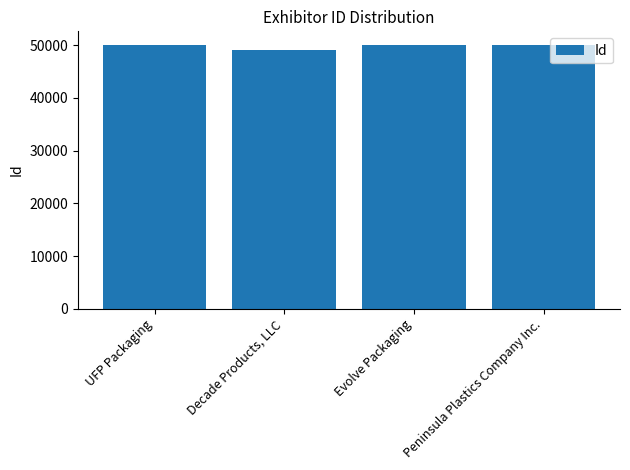

List the labels in order of value, largest first.

Evolve Packaging, UFP Packaging, Peninsula Plastics Company Inc., Decade Products, LLC